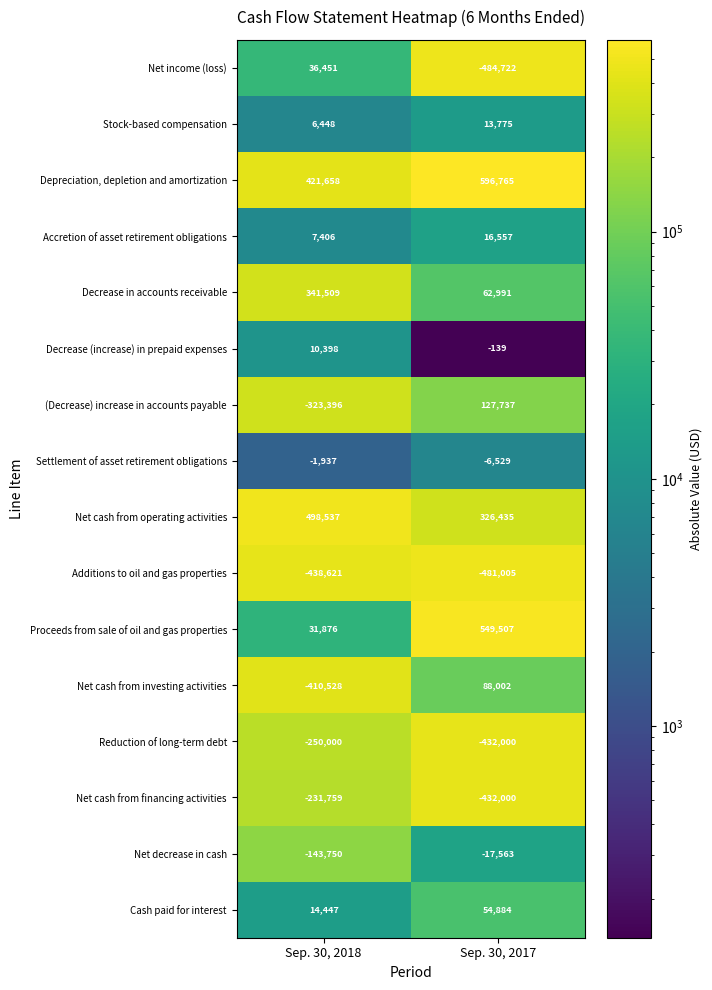

Read the Net income (loss) value at Sep. 30, 2017, to the nearest 10.

-484720